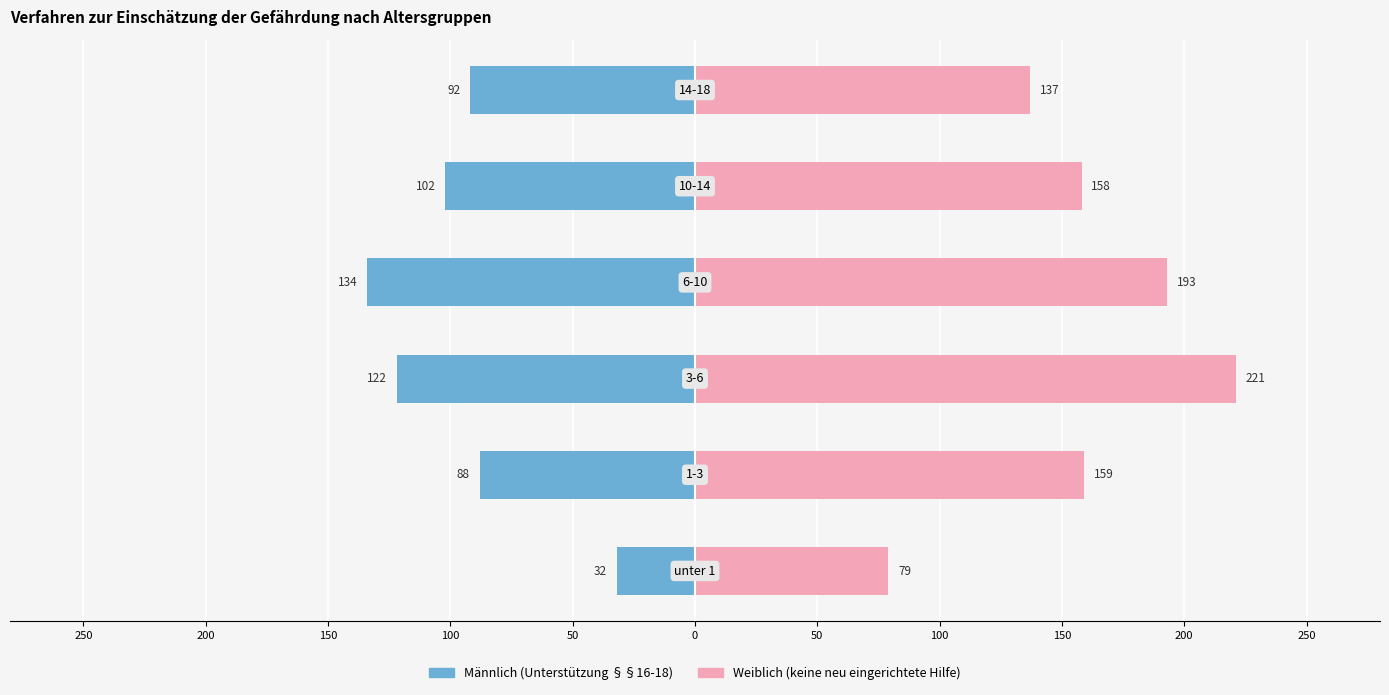

Between 50 and 0, which series saw the biggest shift?

Weiblich (keine neu eingerichtete Hilfe)